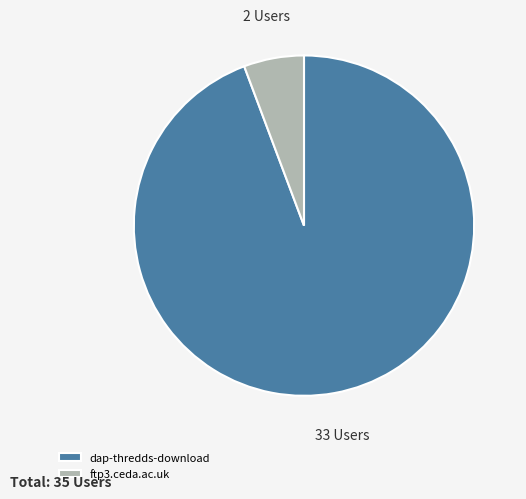

The dap-thredds-download slice represents 99% of the pie. True or false?

False